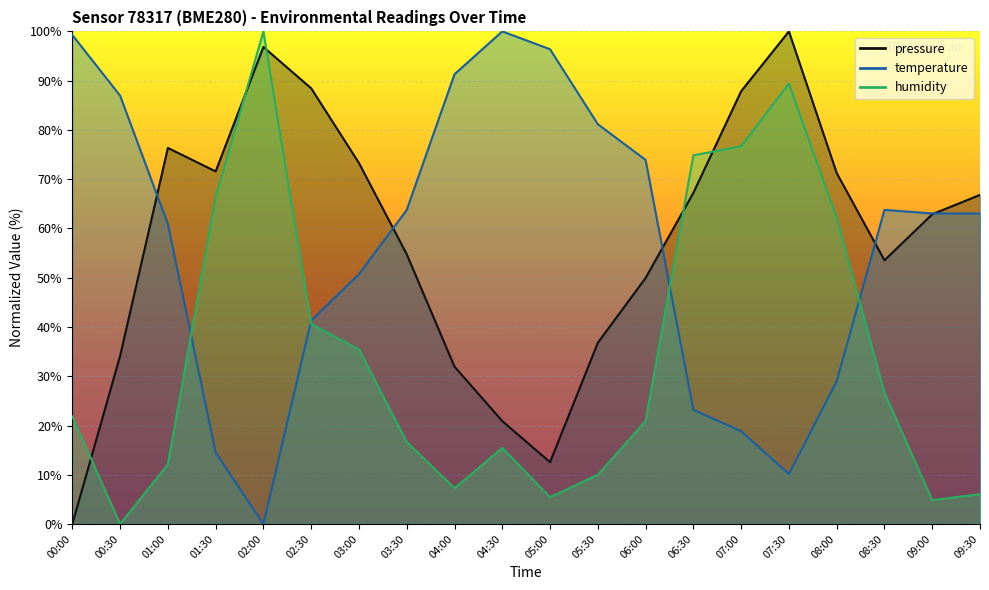

What is the difference between the highest and lowest values at 07:00?

69.0